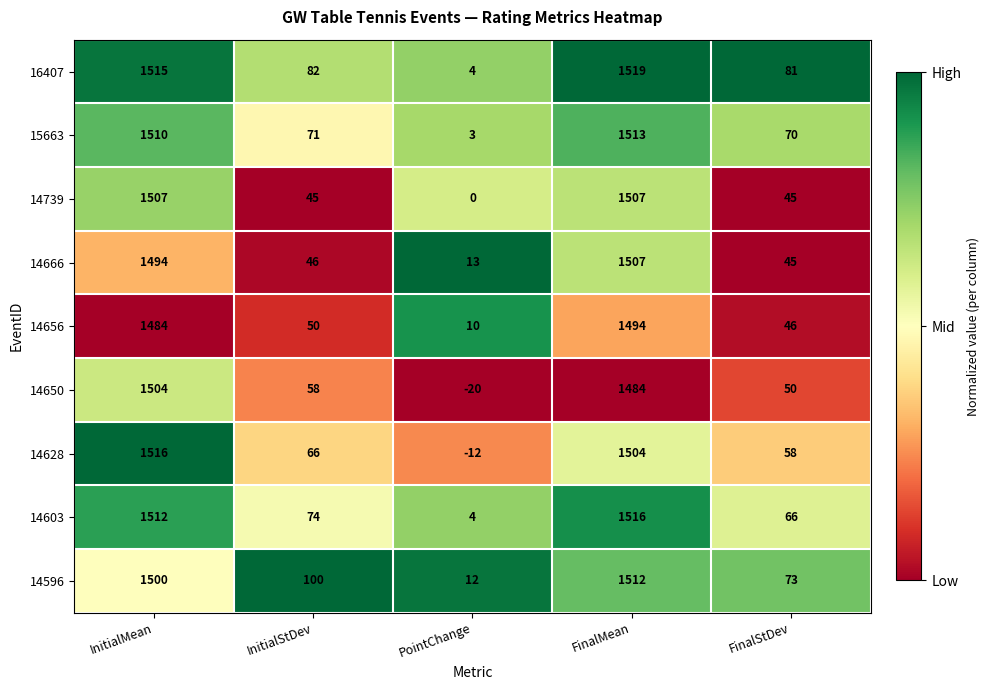

List the labels in order of 14650 value, smallest first.

PointChange, FinalStDev, InitialStDev, FinalMean, InitialMean